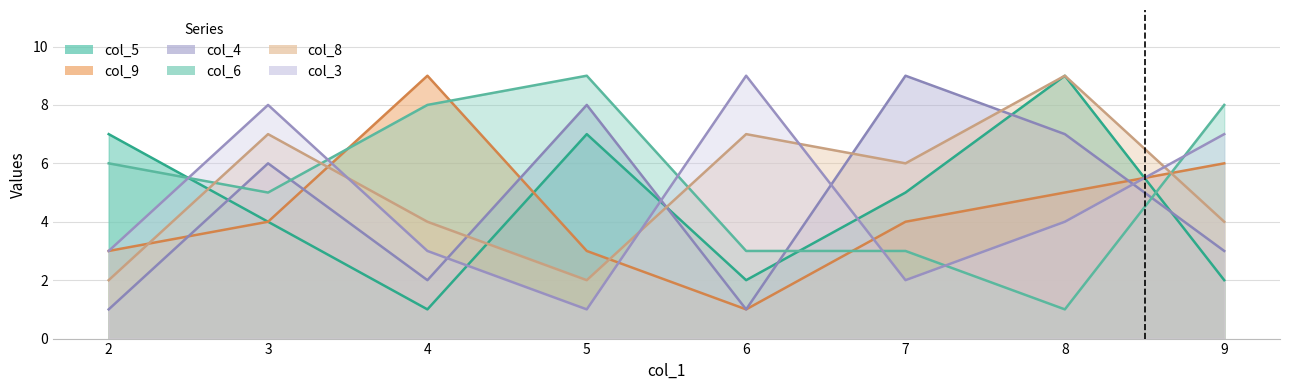

True or false: col_8 has a value of 1 at 5.

False